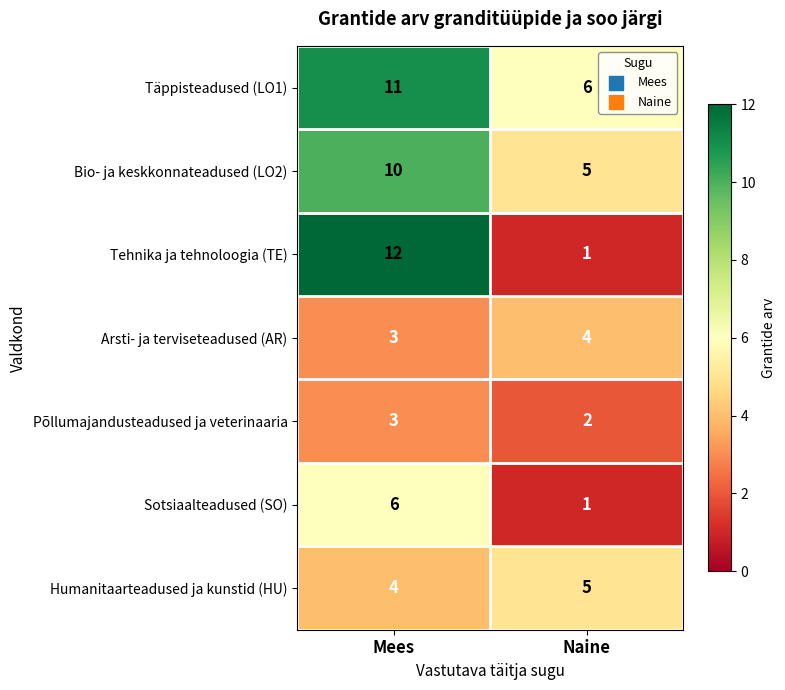

Reading left to right, list all the values displayed in this chart.

Täppisteadused (LO1): Mees=11	Naine=6
Bio- ja keskkonnateadused (LO2): Mees=10	Naine=5
Tehnika ja tehnoloogia (TE): Mees=12	Naine=1
Arsti- ja terviseteadused (AR): Mees=3	Naine=4
Põllumajandusteadused ja veterinaaria: Mees=3	Naine=2
Sotsiaalteadused (SO): Mees=6	Naine=1
Humanitaarteadused ja kunstid (HU): Mees=4	Naine=5